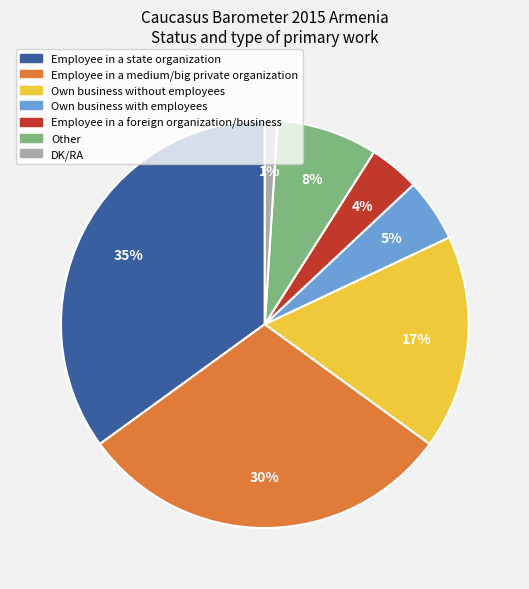

What is the ratio of the value at Employee in a foreign organization/business to the value at Employee in a state organization?

0.1